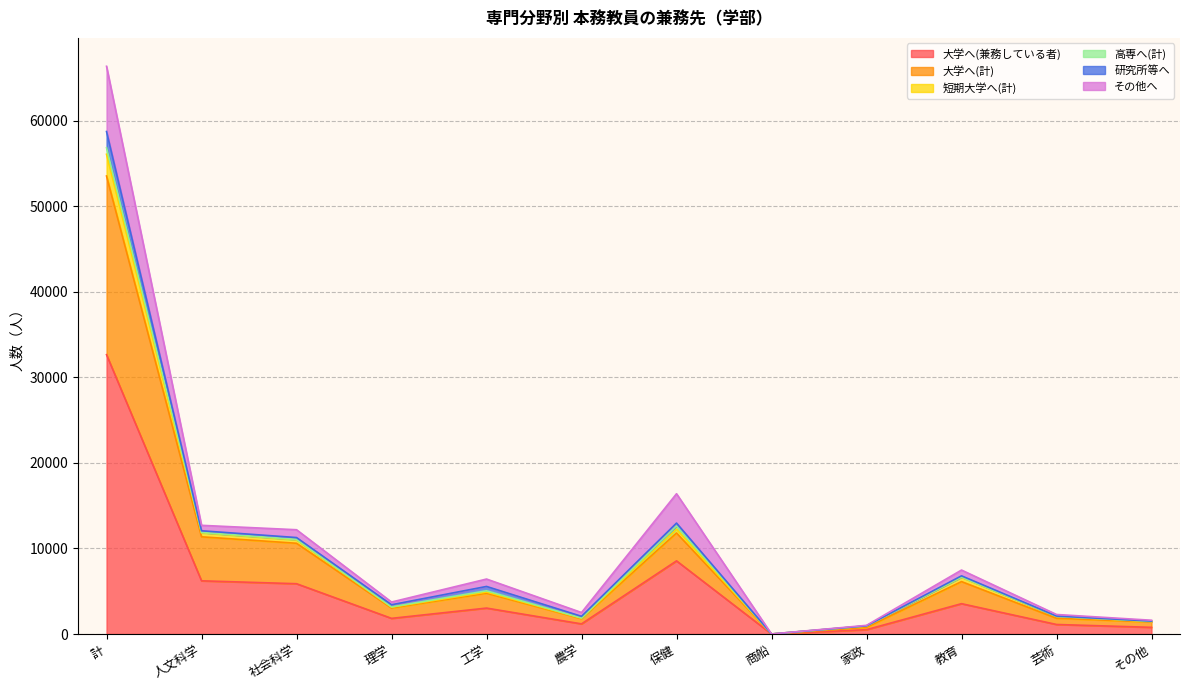

True or false: 大学へ(計) has more than 2 interior local peaks.

True